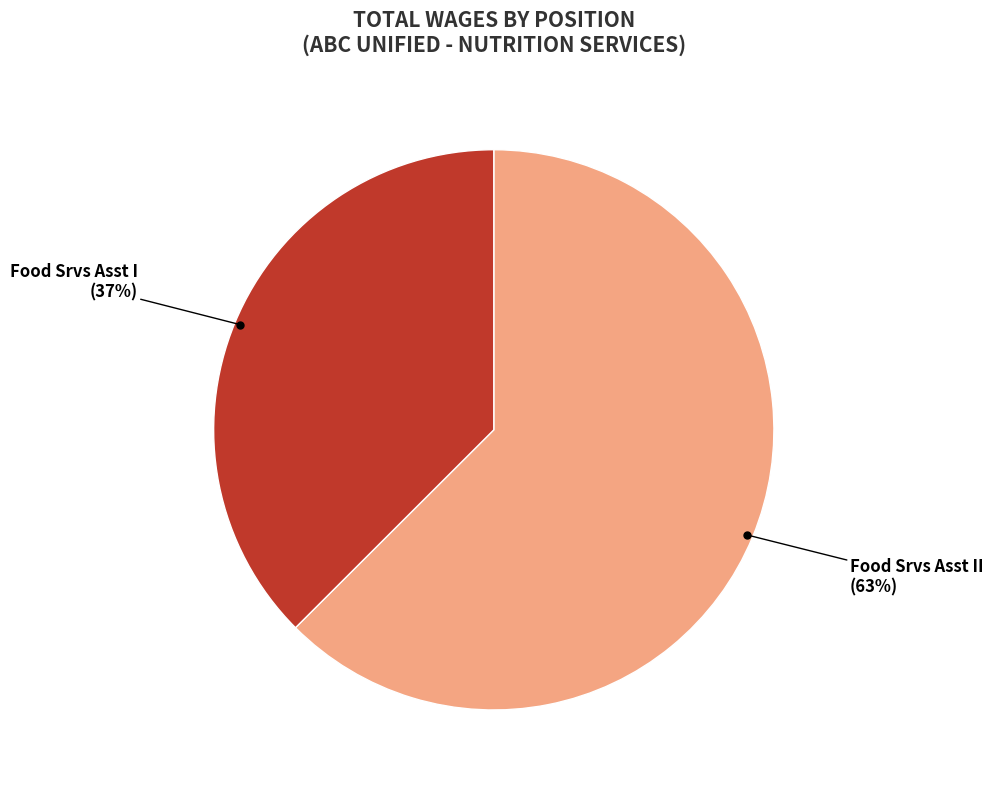

To the nearest percent, what percentage of the pie is Food Srvs Asst II?

63%